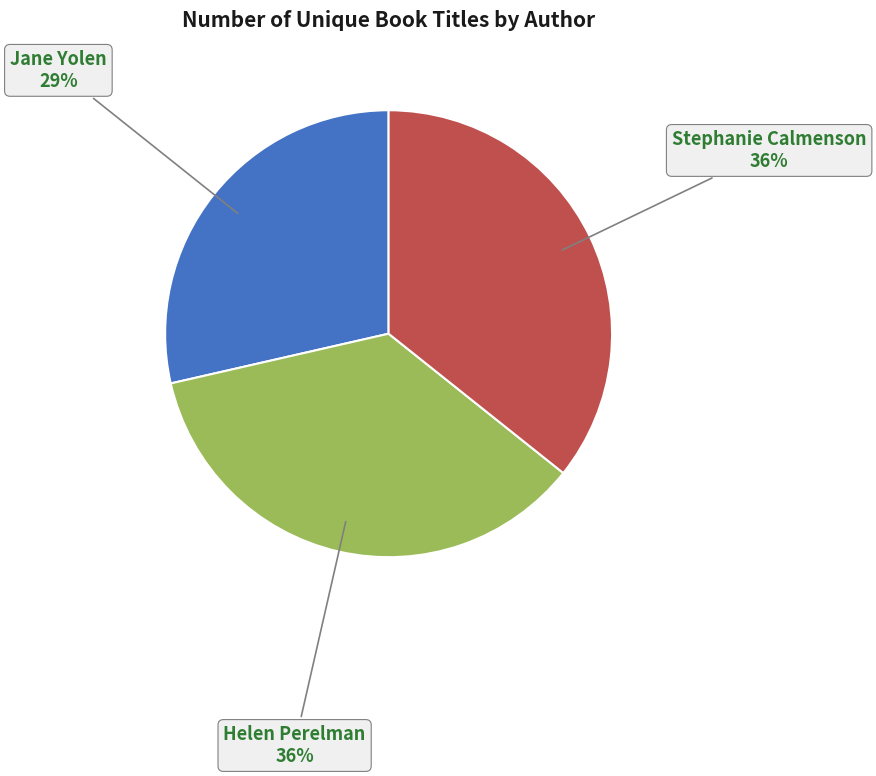

Which slice is the smallest?

Jane Yolen